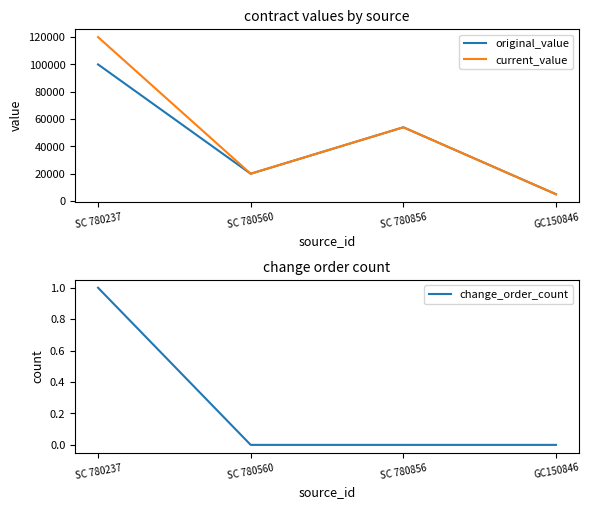

Which series has the widest spread of values?

current_value